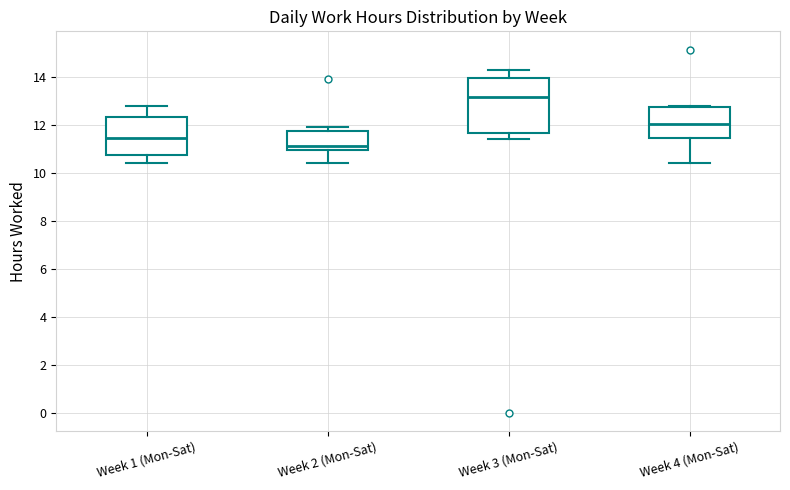

Where is the lower edge of the box for Week 2 (Mon-Sat) on the y-axis? The values are not printed on the chart, so give them approximately, as read against the axis.

11.0